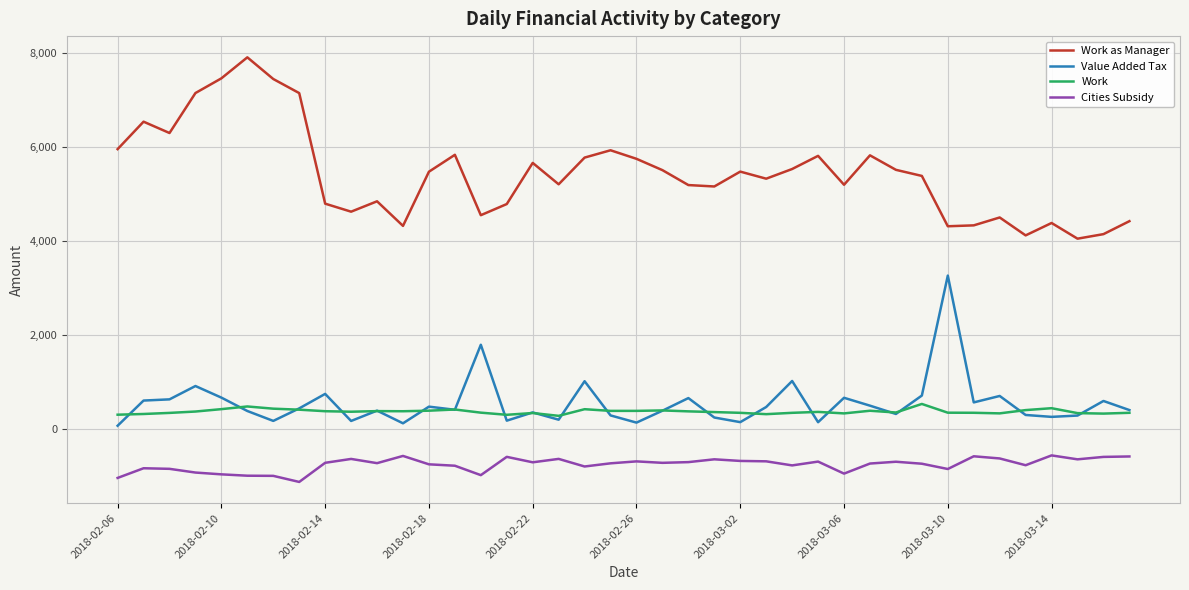

Is this an area chart (filled region under the line)?

No